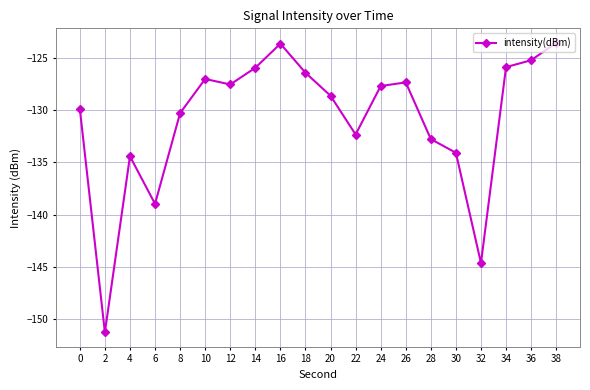

What is the value of the 10th point from the left?

-126.4